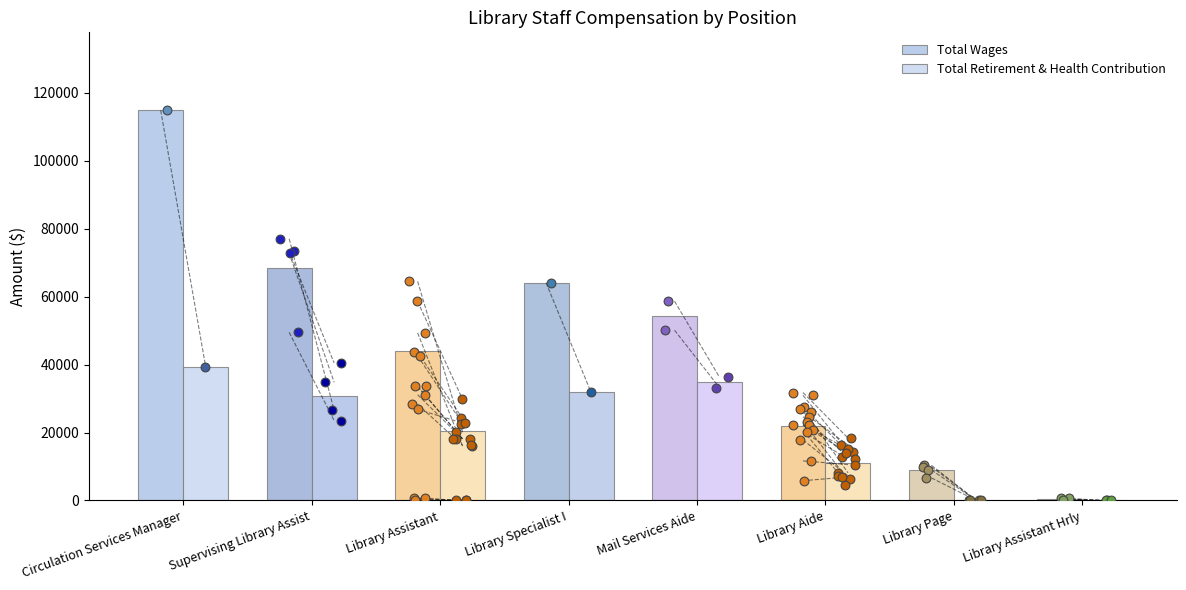

At which category is the sum across all series the highest?

Circulation Services Manager